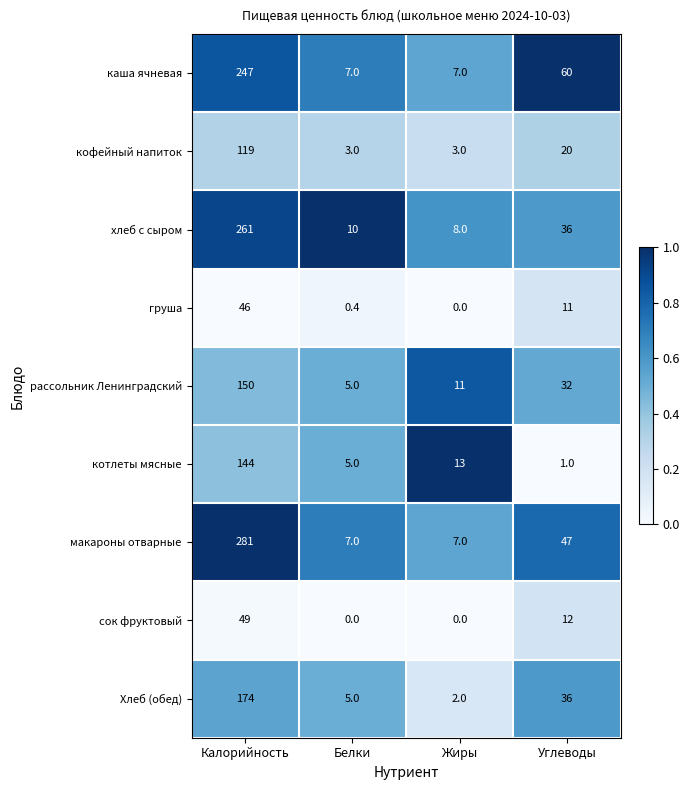

Where does the хлеб с сыром series first go above 36?

Калорийность